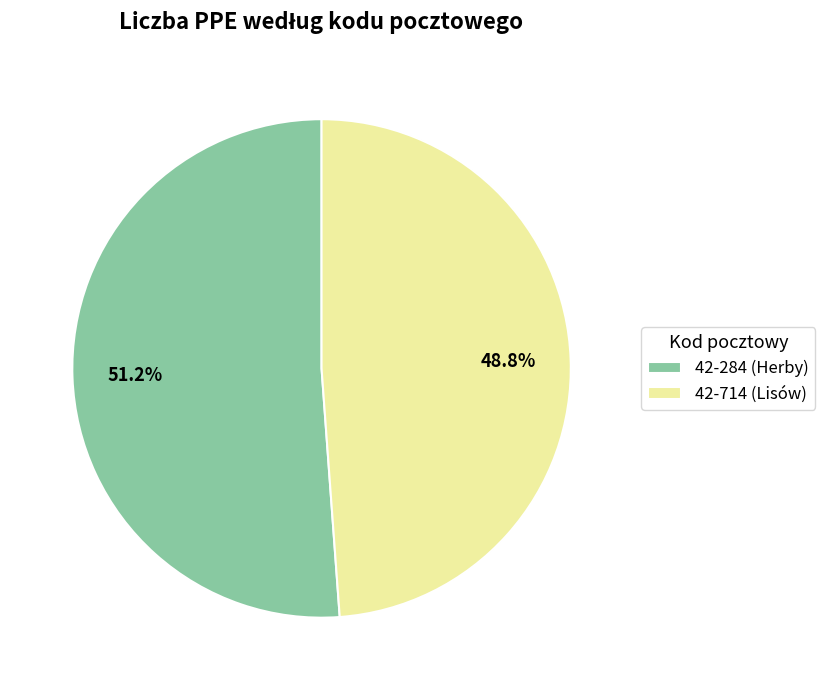

How many segments does this pie chart have?

2